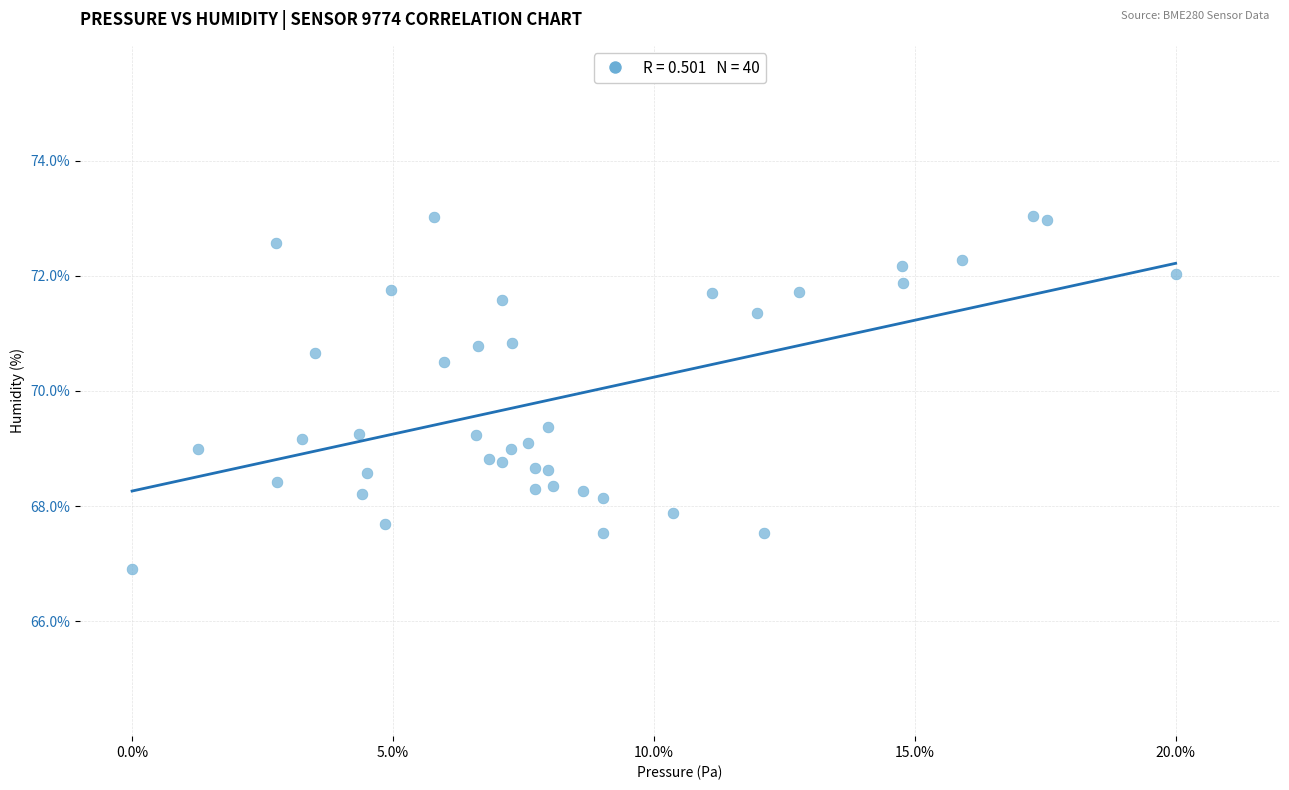

What is the range of X values (max minus min)?

20.0